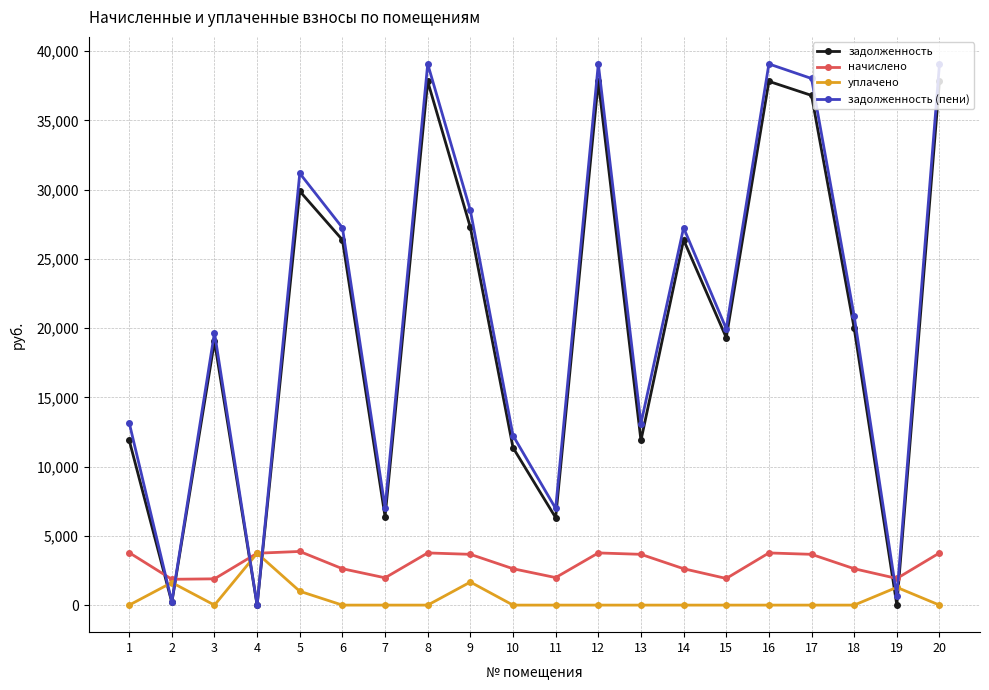

What is the highest value of the задолженность (пени) series?

39068.9